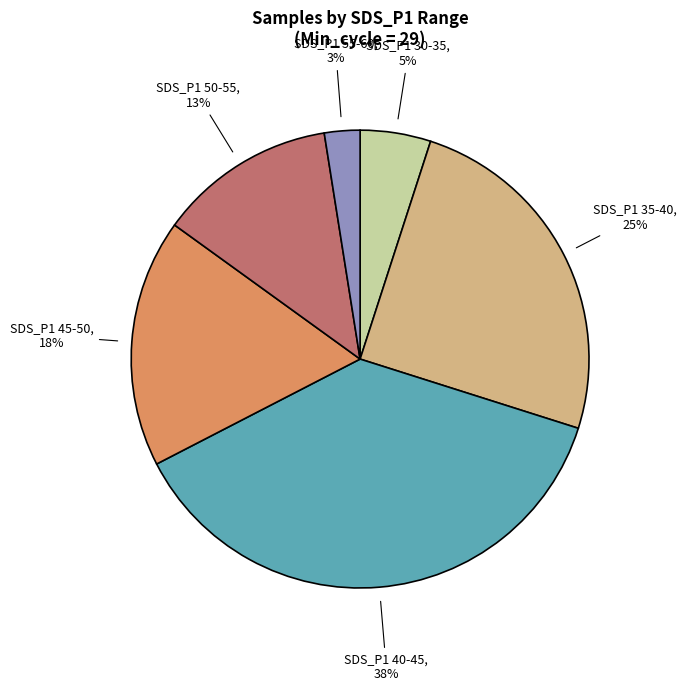

To the nearest percent, what is the average slice percentage?

17%